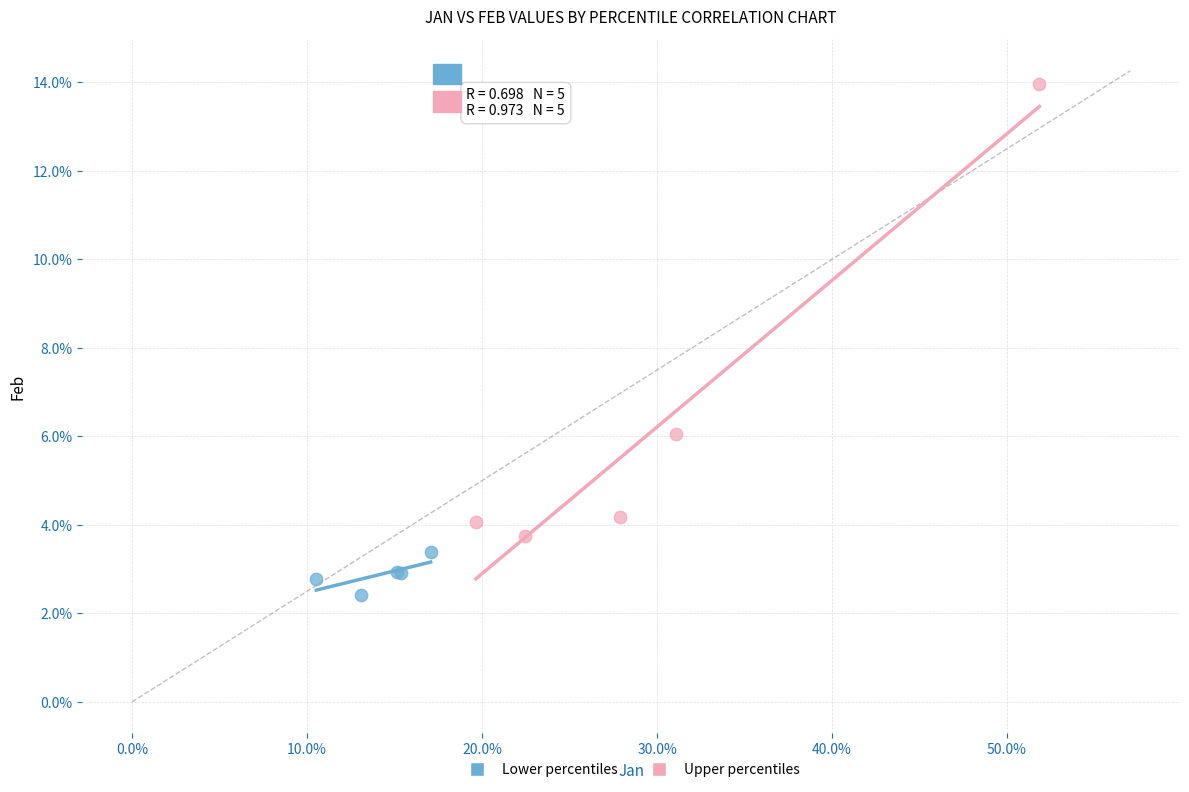

What are all the series names shown in the legend?

Lower percentiles, Upper percentiles